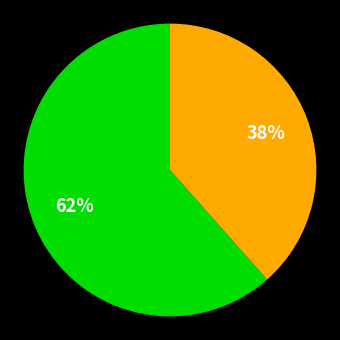

To the nearest percent, what is the average slice percentage?

50%